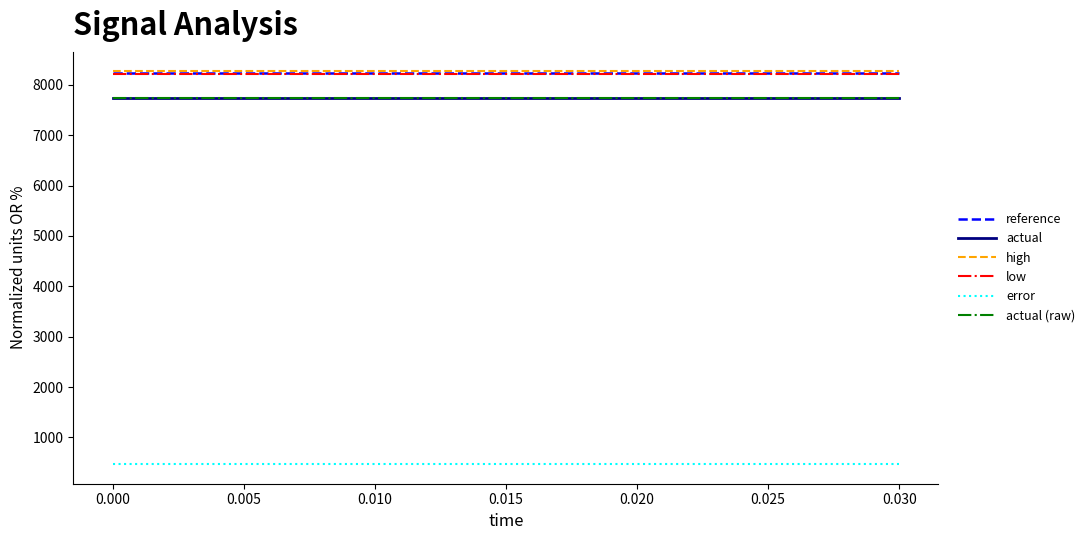

Which series has the widest spread of values?

reference